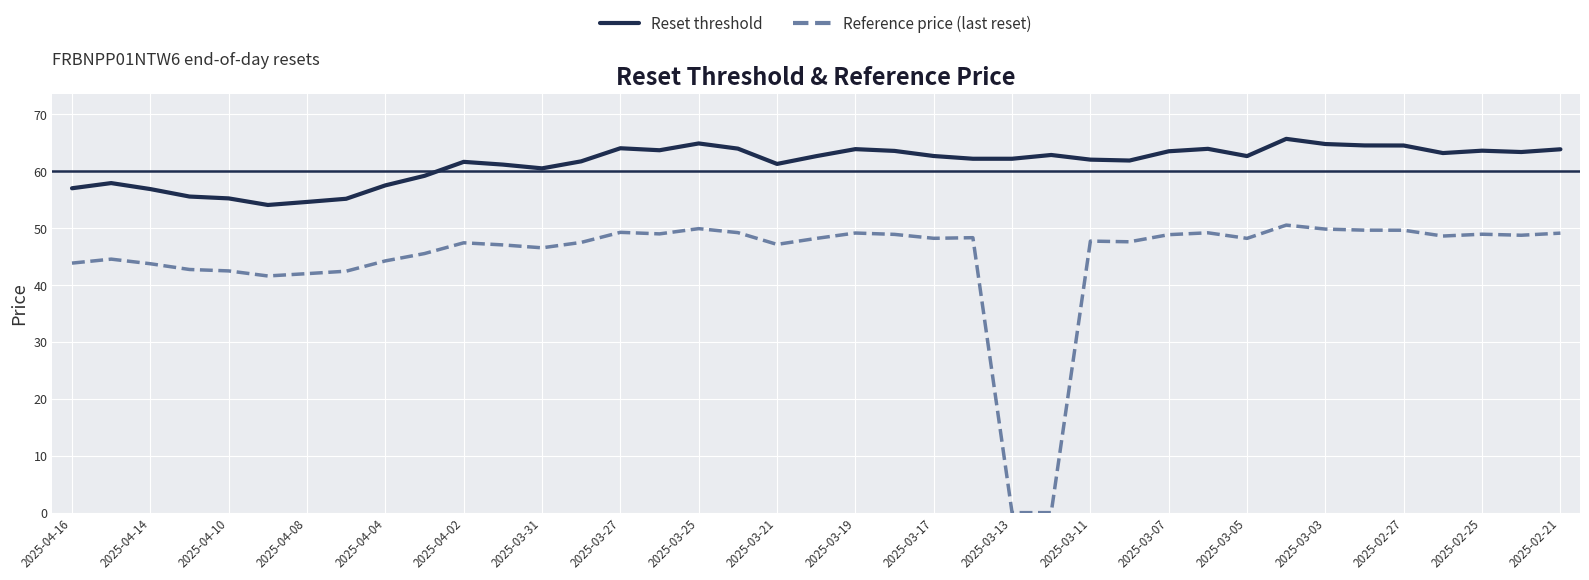

What are all the series names shown in the legend?

Reset threshold, Reference price (last reset)